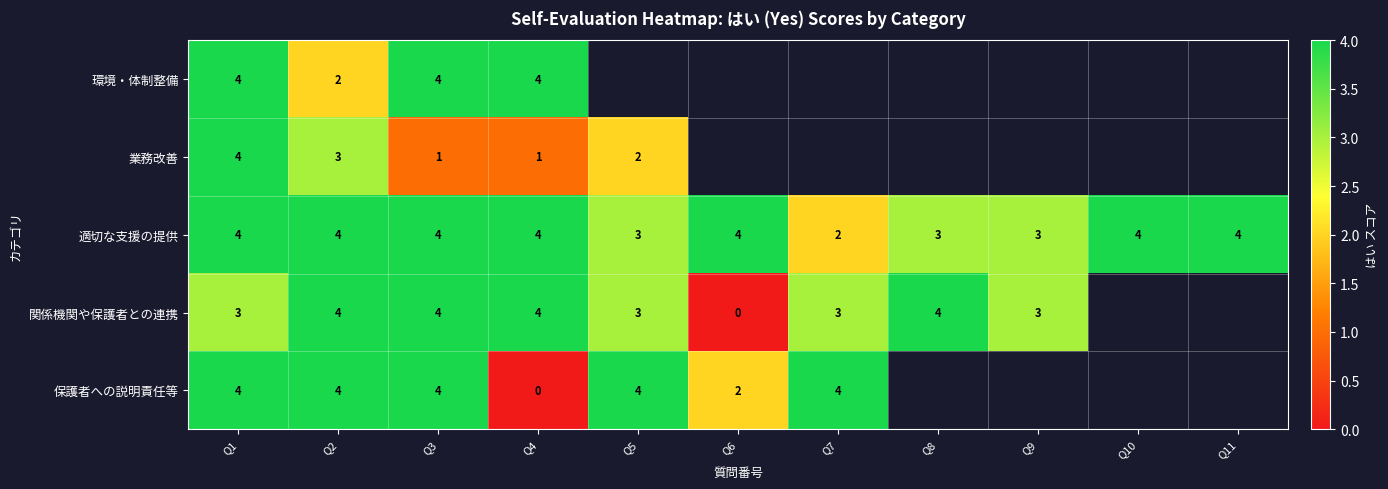

What is the maximum value shown in the chart?

4.0